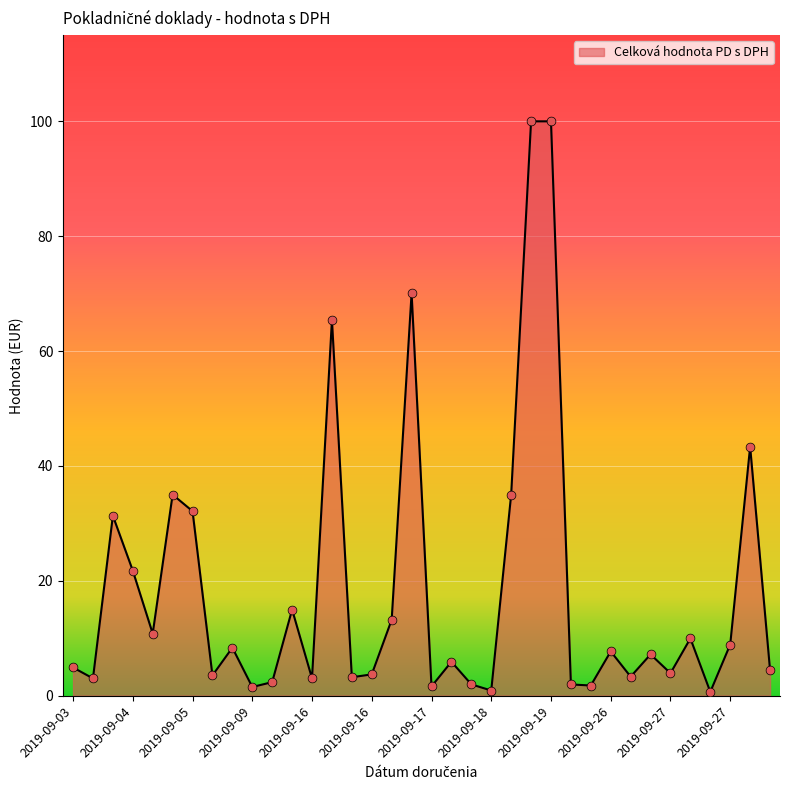

What is the greatest value displayed?

100.0